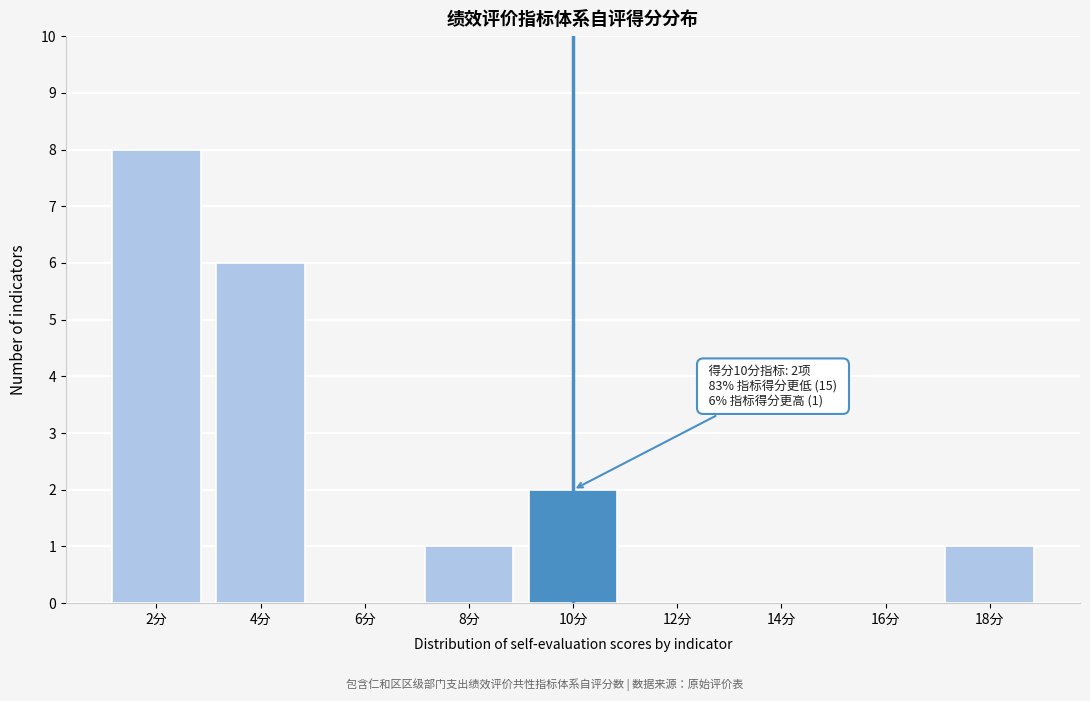

Reading left to right, list all the values displayed in this chart.

2分=8	4分=6	6分=0	8分=1	10分=2	12分=0	14分=0	16分=0	18分=1